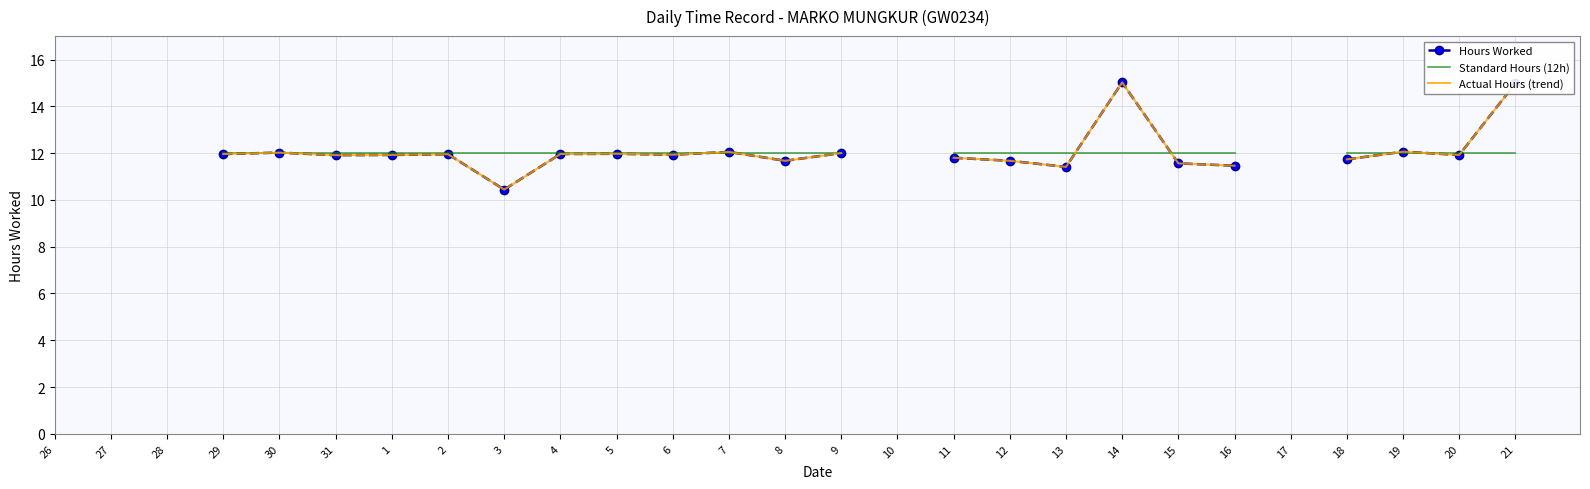

Is it true that Standard Hours (12h) equals 12.0 at 31?

True